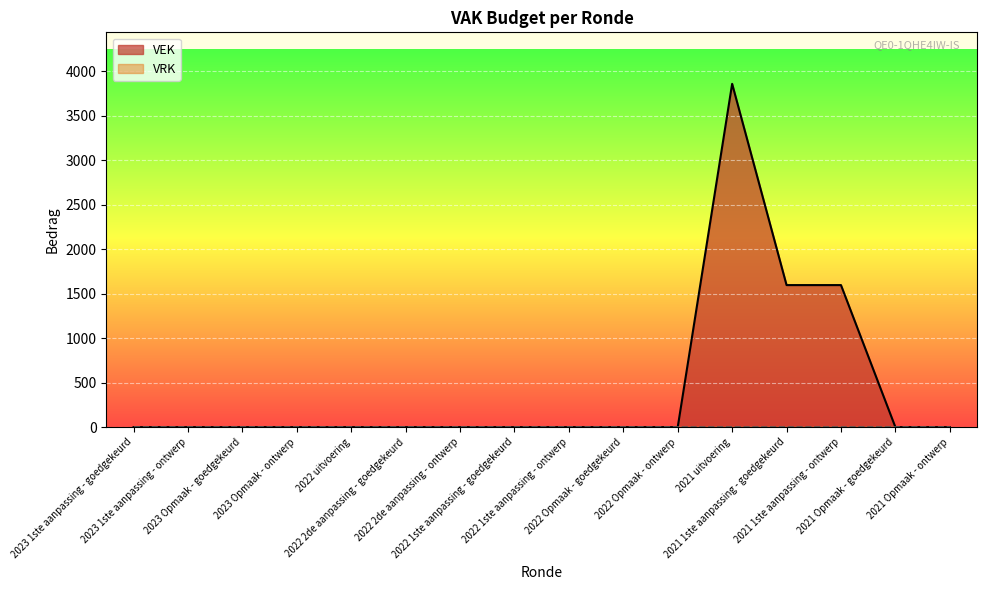

Reading left to right, transcribe all the data shown in this chart.

2023 1ste aanpassing - goedgekeurd=0	2023 1ste aanpassing - ontwerp=0	2023 Opmaak - goedgekeurd=0	2023 Opmaak - ontwerp=0	2022 uitvoering=0	2022 2de aanpassing - goedgekeurd=0	2022 2de aanpassing - ontwerp=0	2022 1ste aanpassing - goedgekeurd=0	2022 1ste aanpassing - ontwerp=0	2022 Opmaak - goedgekeurd=0	2022 Opmaak - ontwerp=0	2021 uitvoering=3857	2021 1ste aanpassing - goedgekeurd=1596	2021 1ste aanpassing - ontwerp=1596	2021 Opmaak - goedgekeurd=0	2021 Opmaak - ontwerp=0